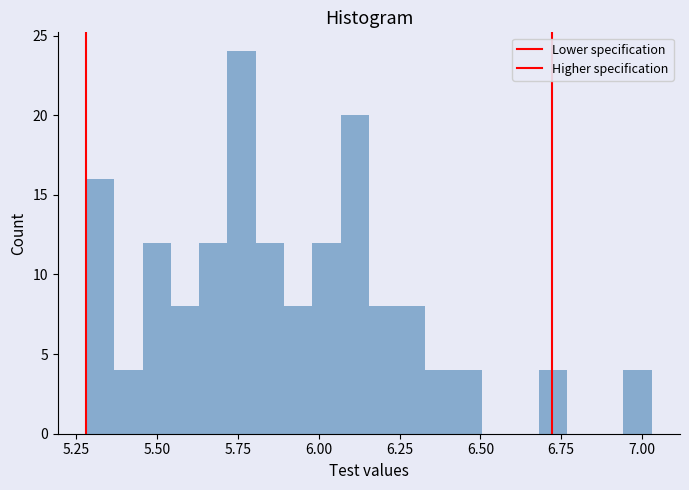

Read against the x-axis, roughly where is the centre of the tallest bar?

5.75